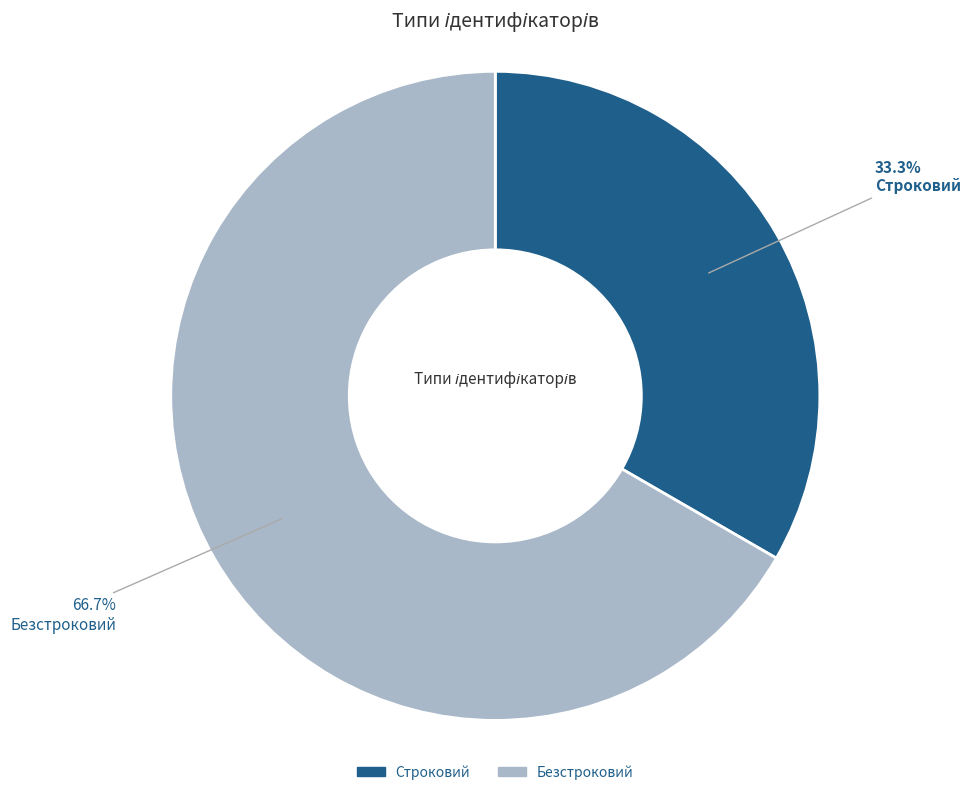

Rank the categories by value from lowest to highest.

Строковий, Безстроковий